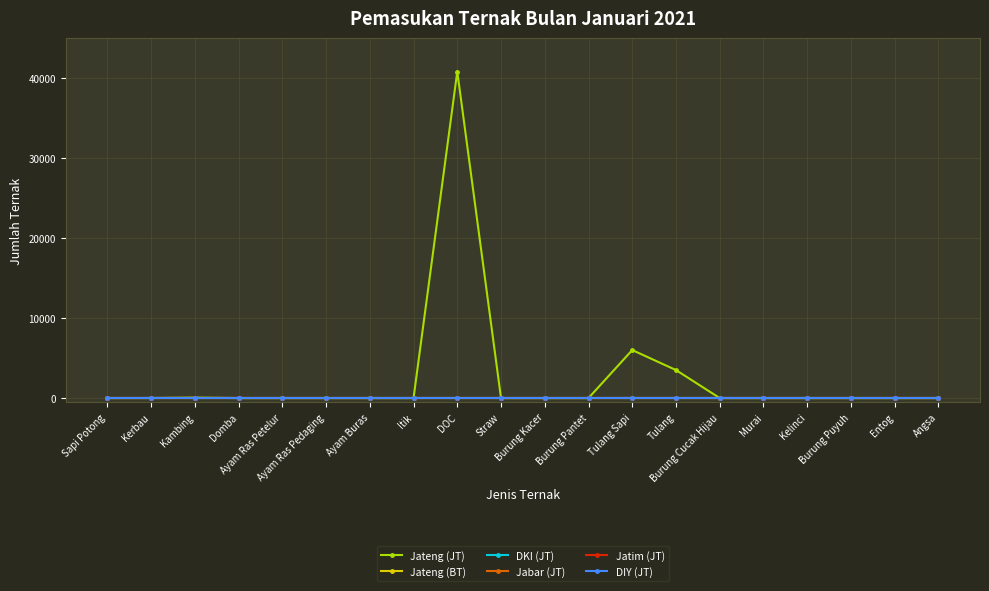

True or false: Jabar (JT) and Jatim (JT) cross at least once.

False